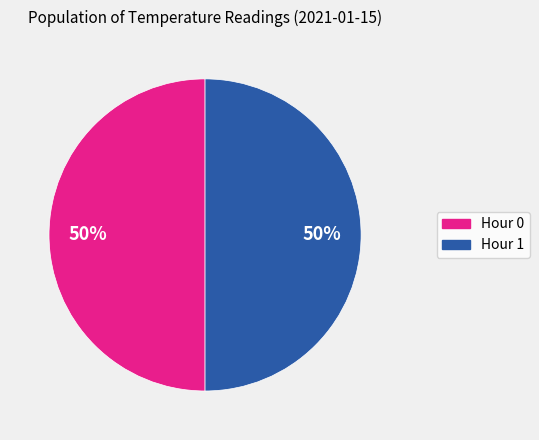

How many slices are in this pie chart?

2